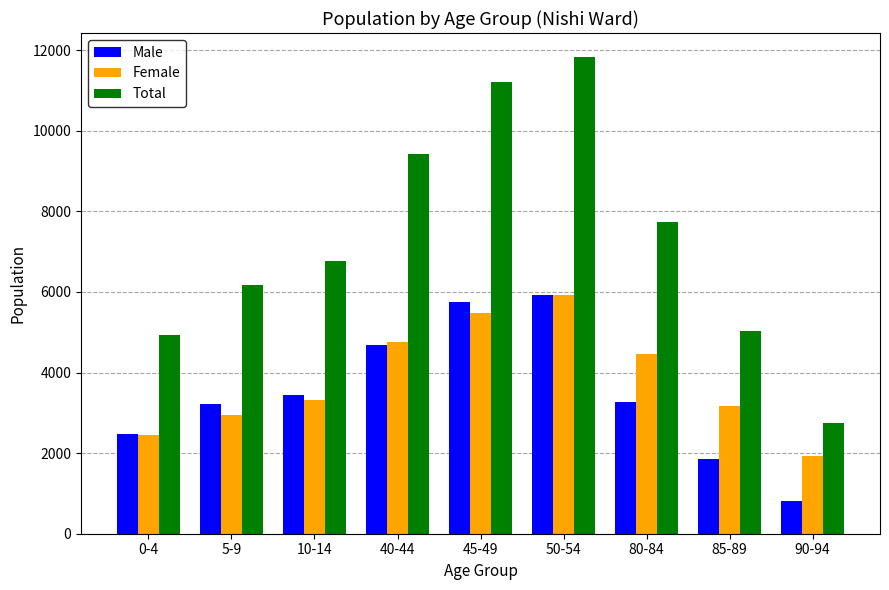

What is the label of the 4th bar from the left?

40-44